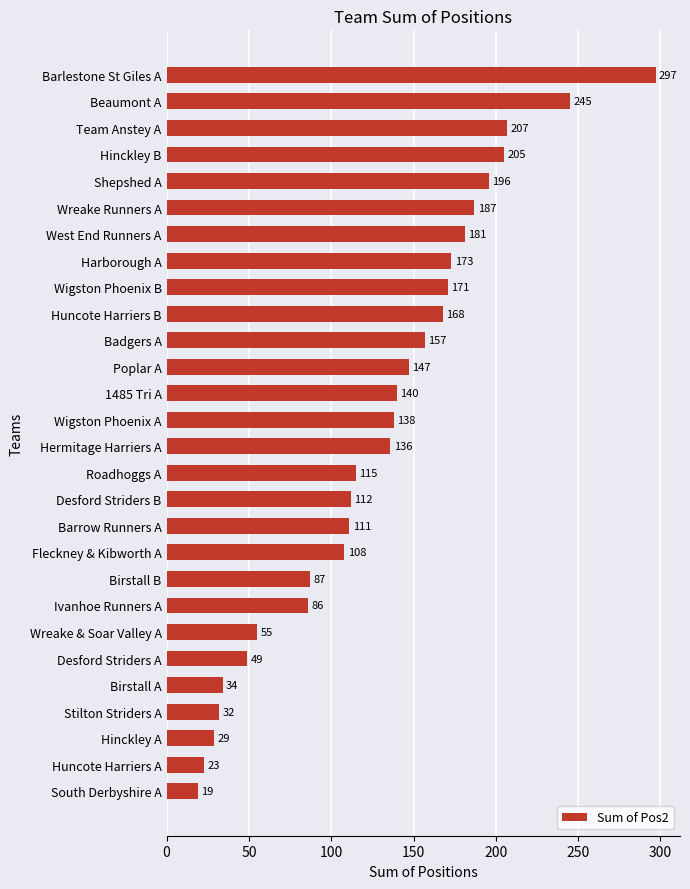

Which label corresponds to the smallest value in the chart?

South Derbyshire A